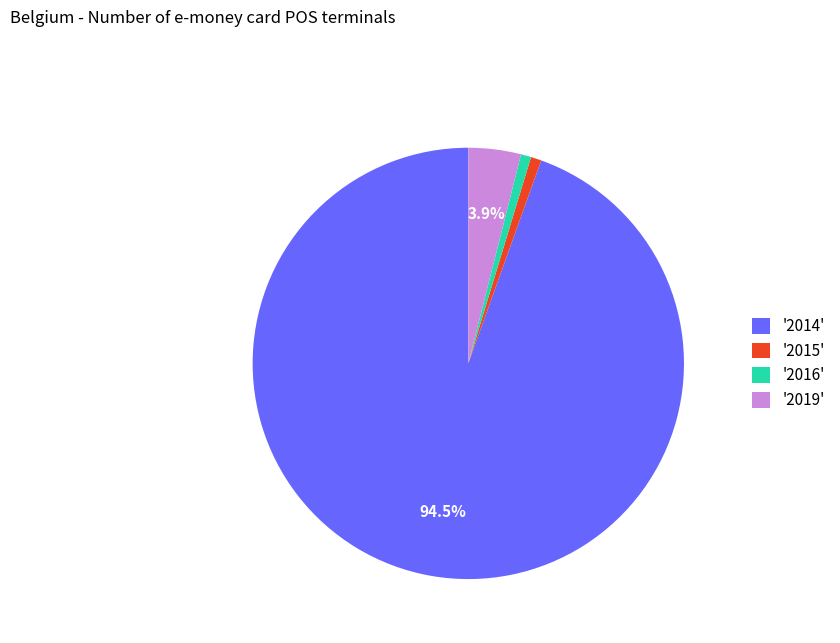

How many slices are in this pie chart?

4